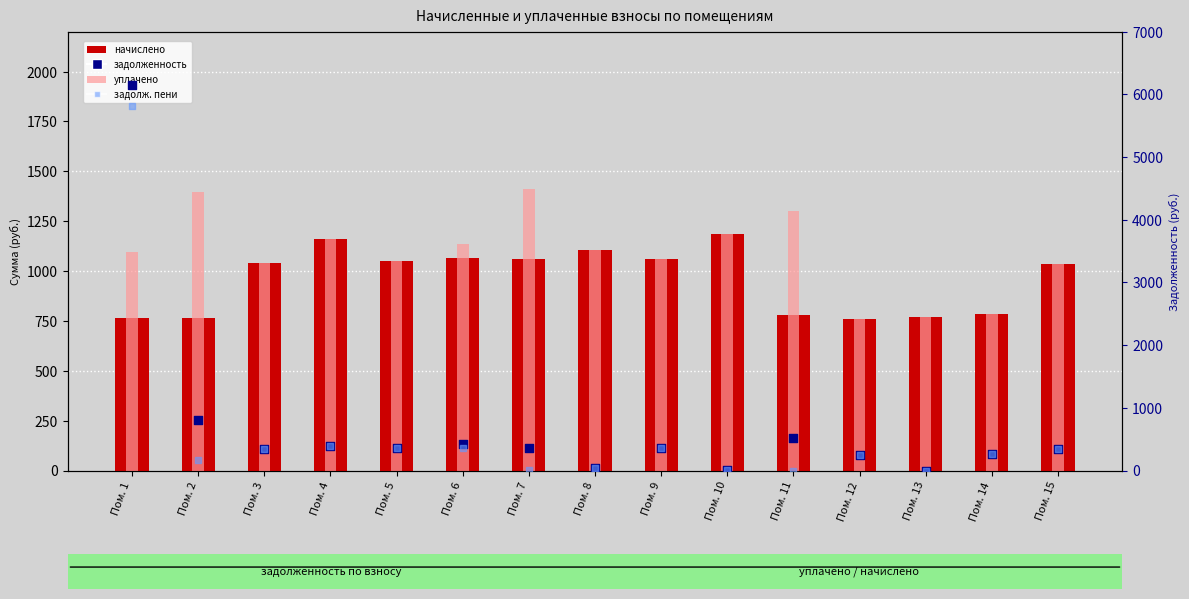

Which series has the widest spread of Y values?

задолженность